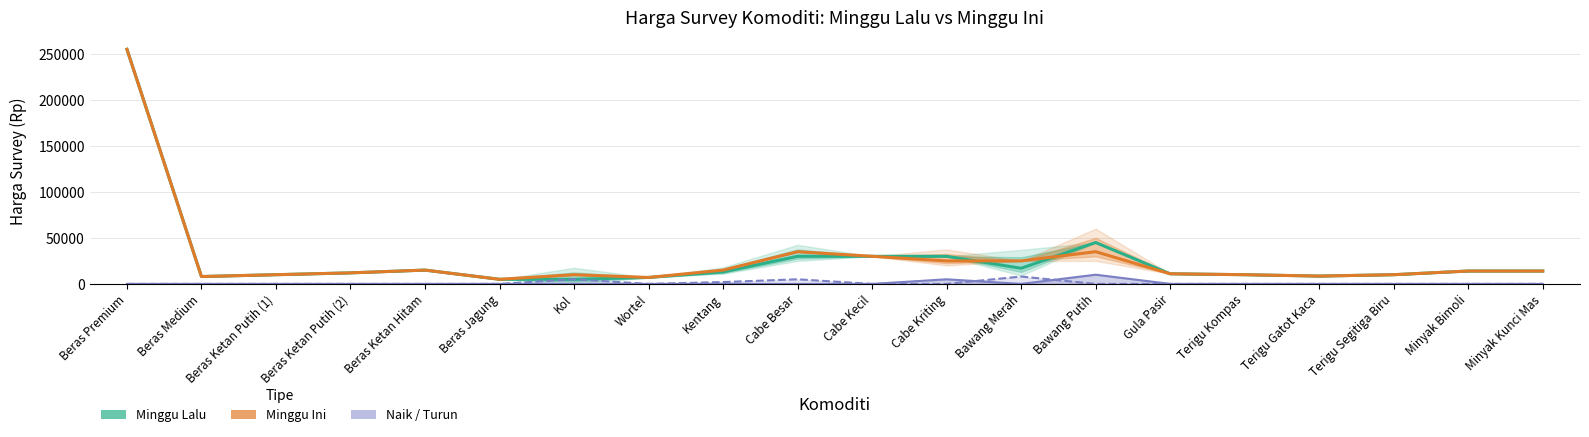

What is the total value across all series at Bawang Merah?

50000